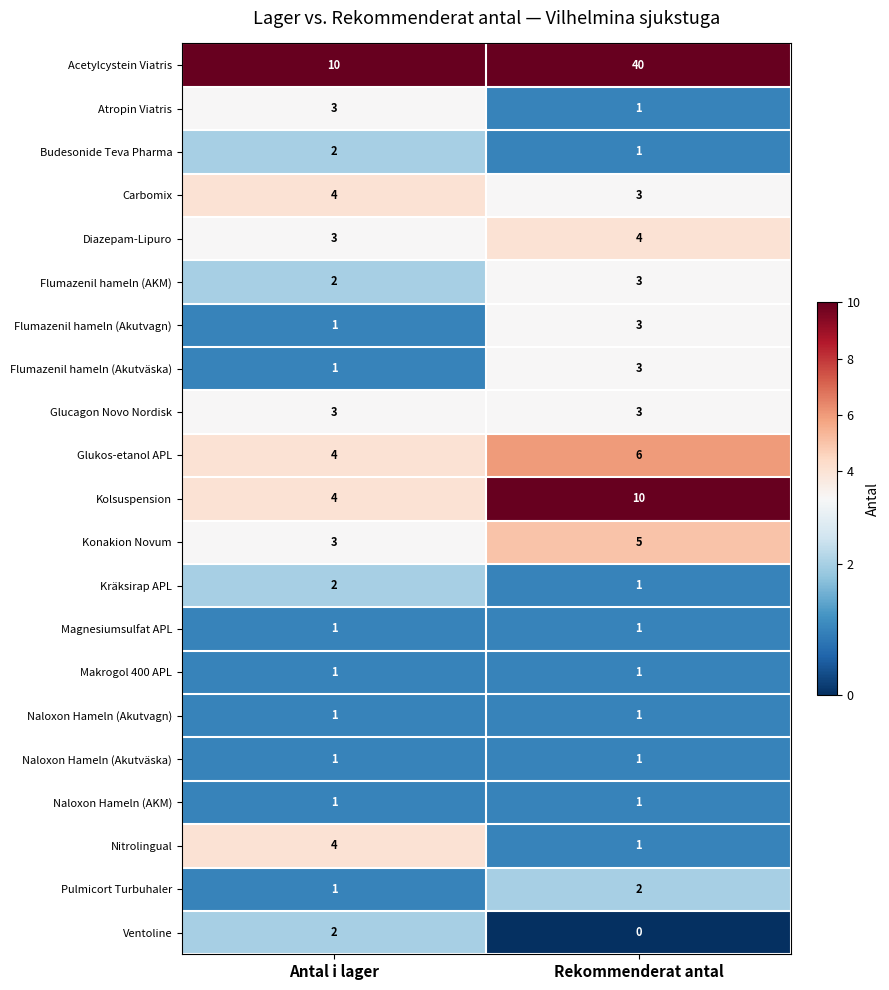

List the labels in order of Kolsuspension value, smallest first.

Antal i lager, Rekommenderat antal